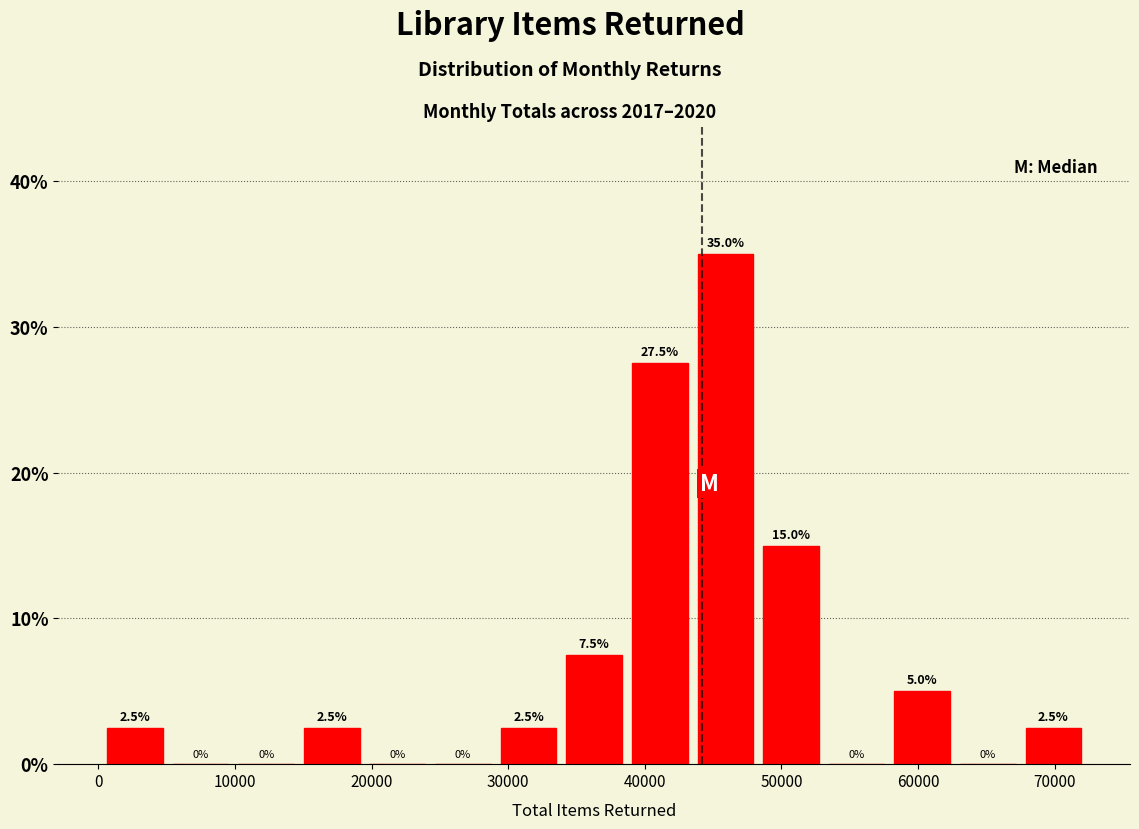

What is the height of the bar covering 34000 to 39000 on the x-axis? The bar edges are not printed on the chart, so give them approximately, as read against the axis.

7.5